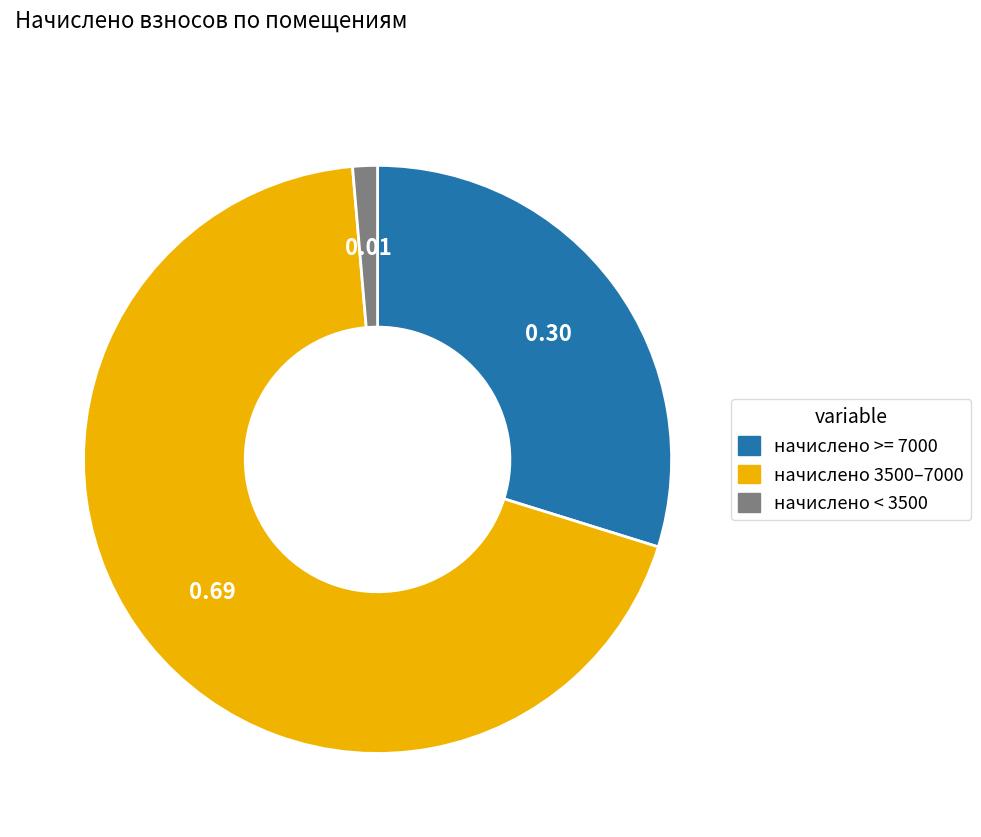

Between начислено < 3500 and начислено 3500–7000, which is larger?

начислено 3500–7000